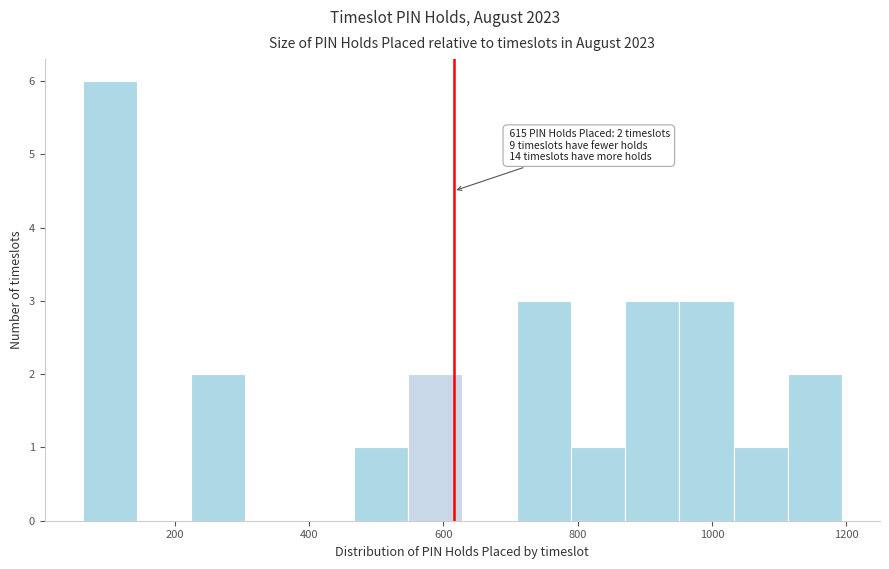

Over which range of the x-axis is the bar tallest?

60 to 140